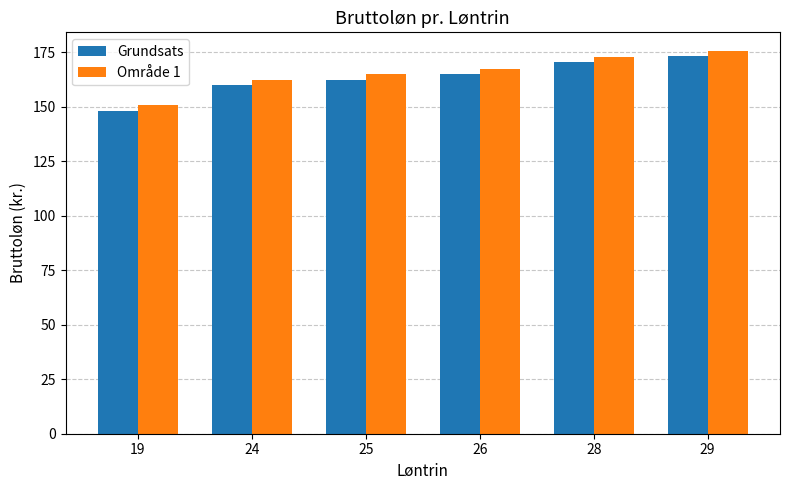

What is the sum of all Område 1 values?

992.7